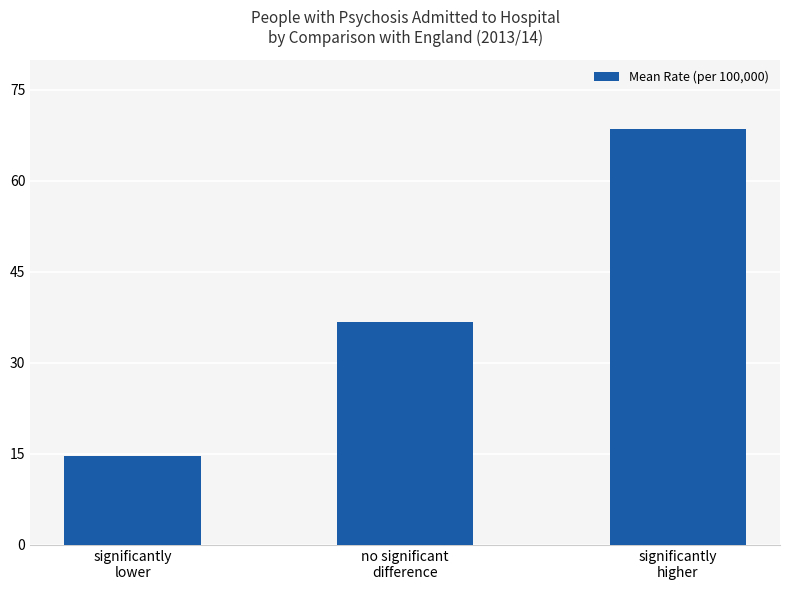

Reading right to left, list all the values displayed in this chart.

68.6	36.8	14.6